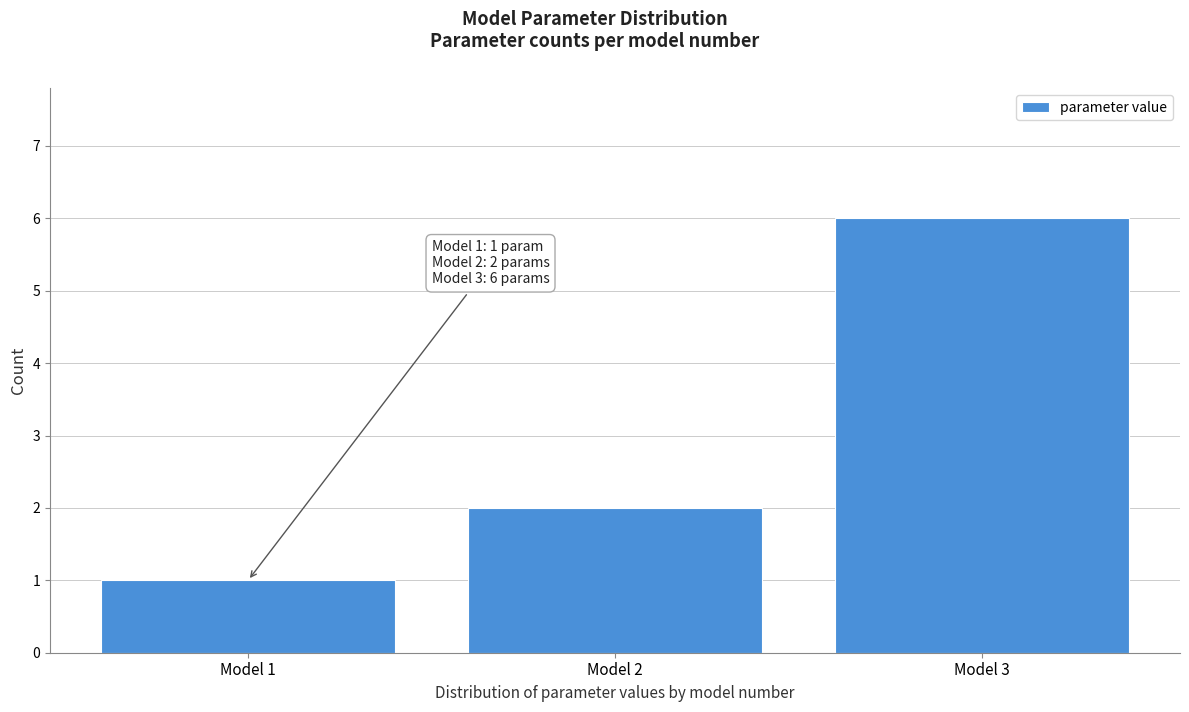

Reading left to right, list all the values displayed in this chart.

1	2	6